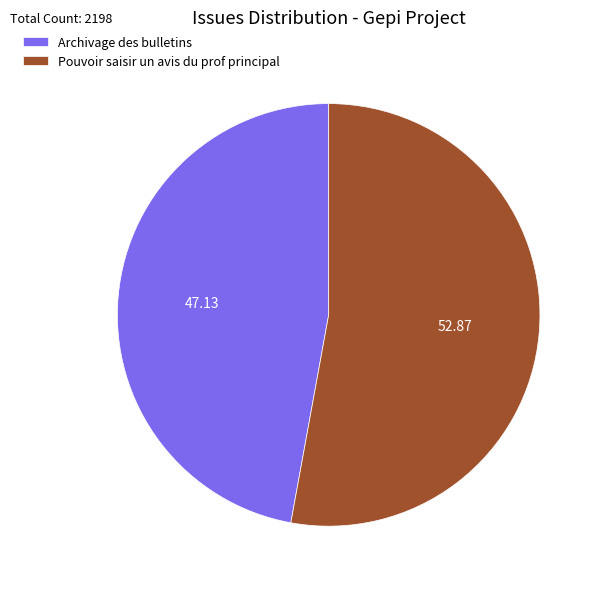

Combined, do Archivage des bulletins and Pouvoir saisir un avis du prof principal account for over 50%?

Yes